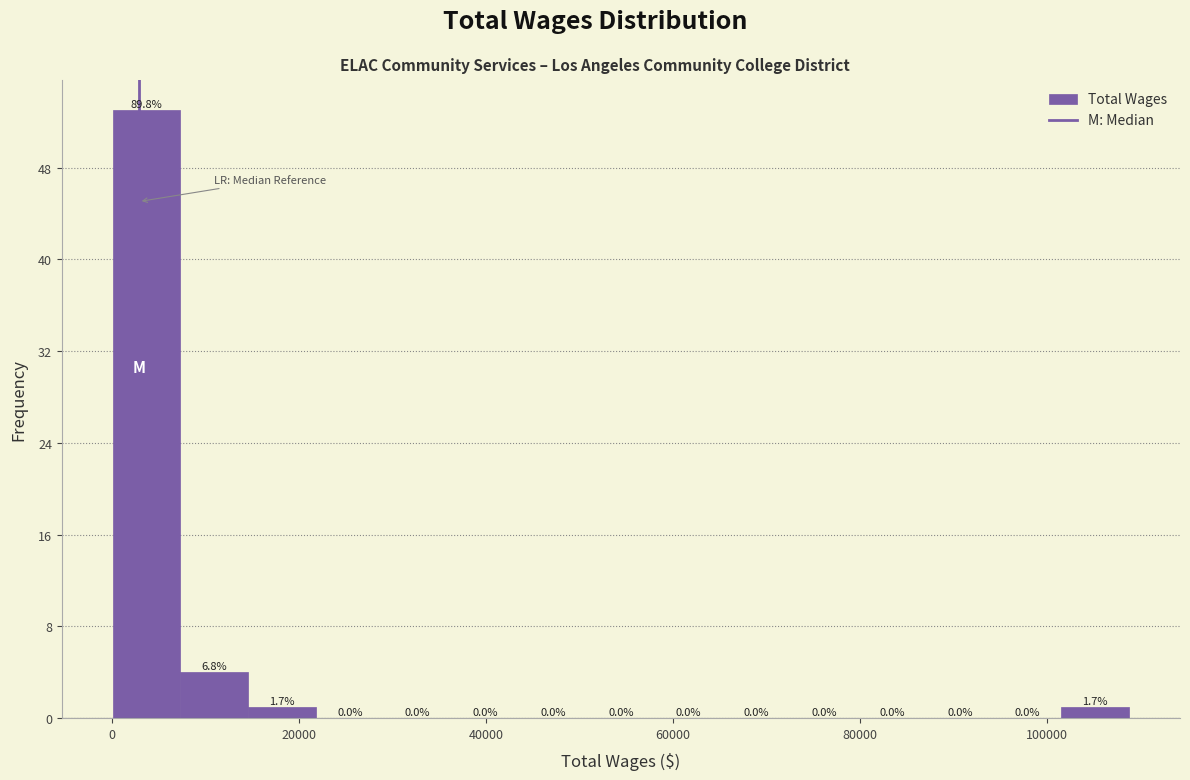

Read against the x-axis, roughly where is the centre of the tallest bar?

4000